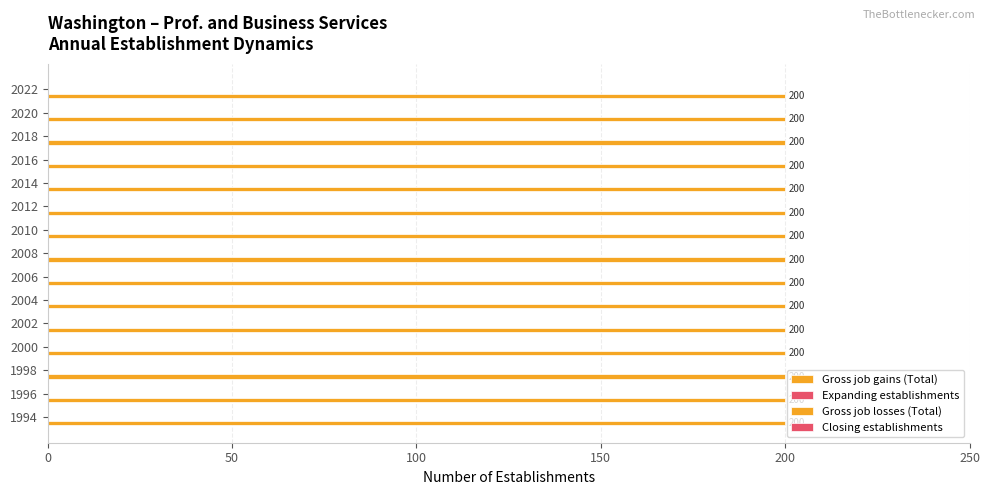

At which category does the chart reach its peak across all series?

1994